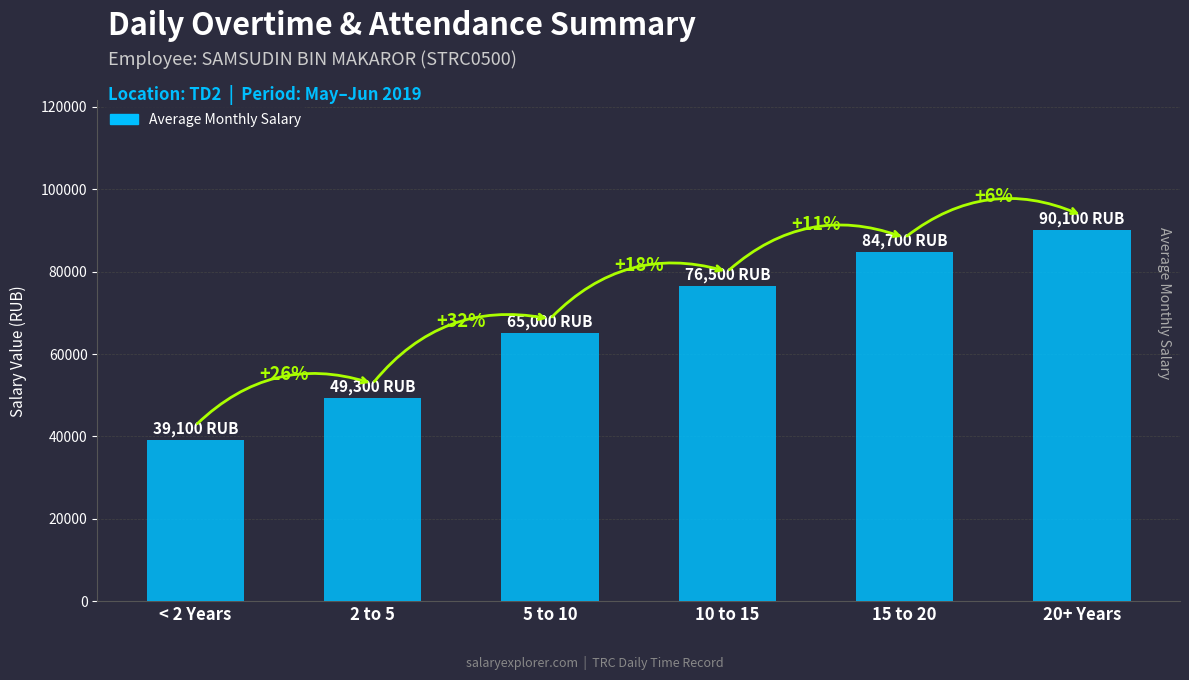

True or false: the data shows 37255 at 5 to 10.

False